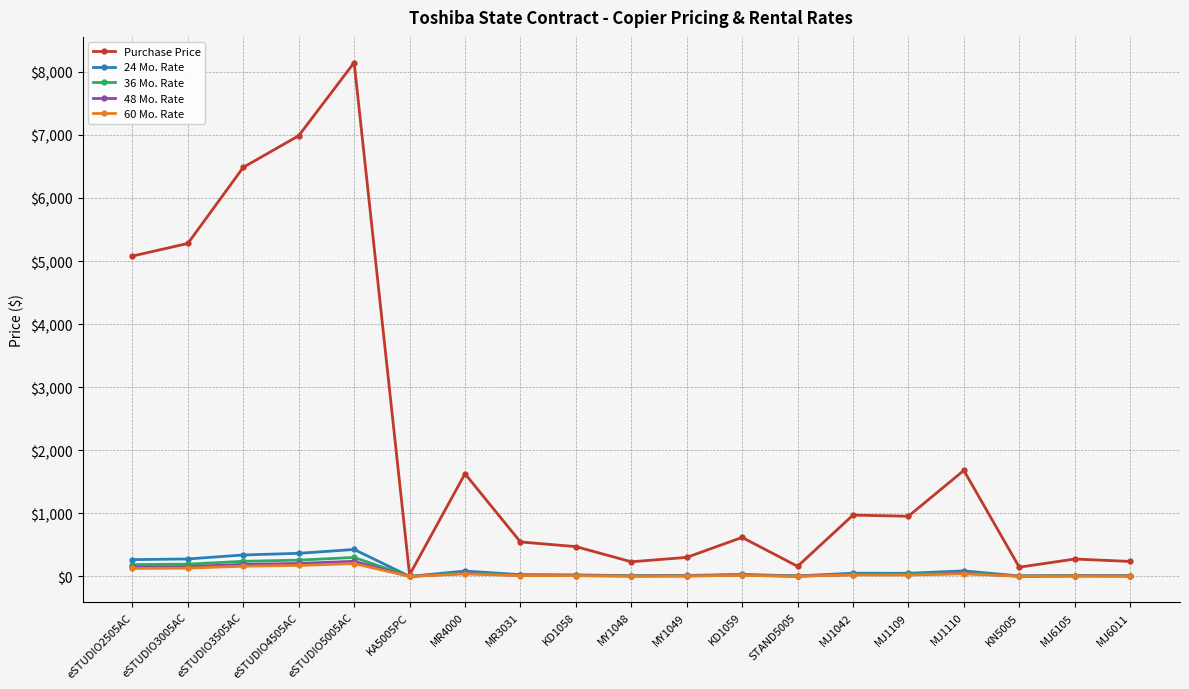

At which category is the sum across all series the highest?

eSTUDIO5005AC